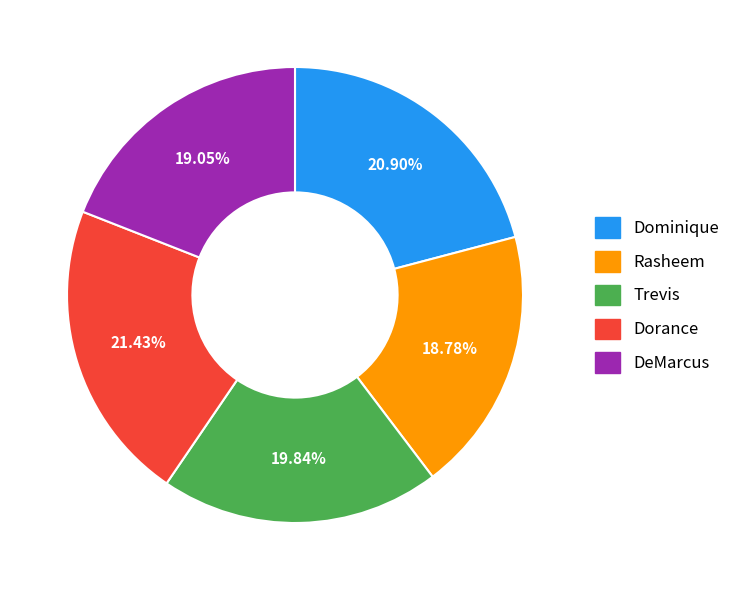

Is it true that Dorance is 21% of the pie?

True